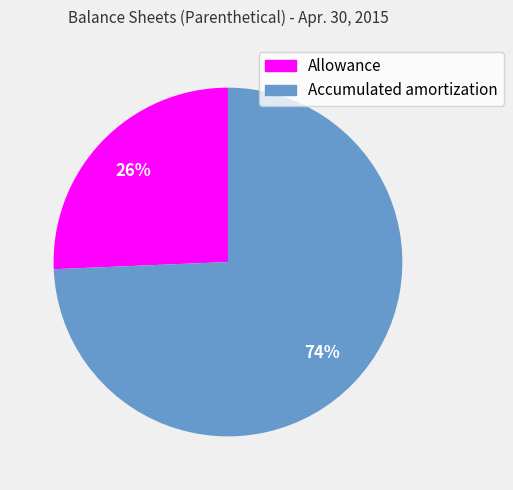

To the nearest percent, what percentage of the pie is Allowance?

26%